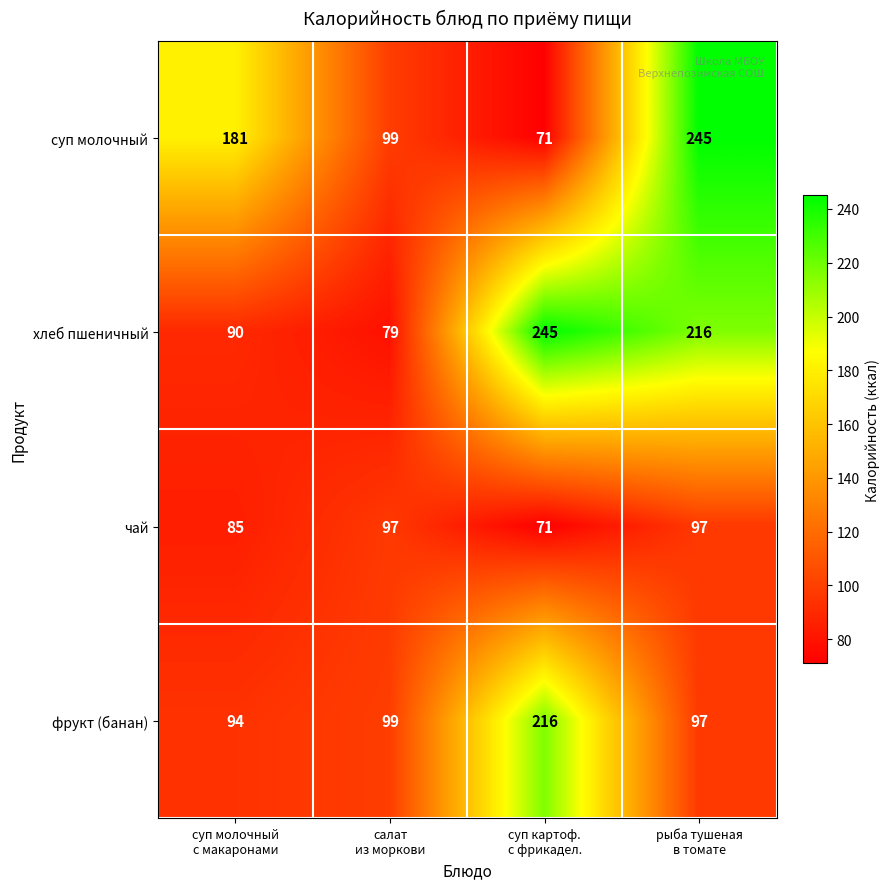

At how many categories does at least one series exceed 74?

4